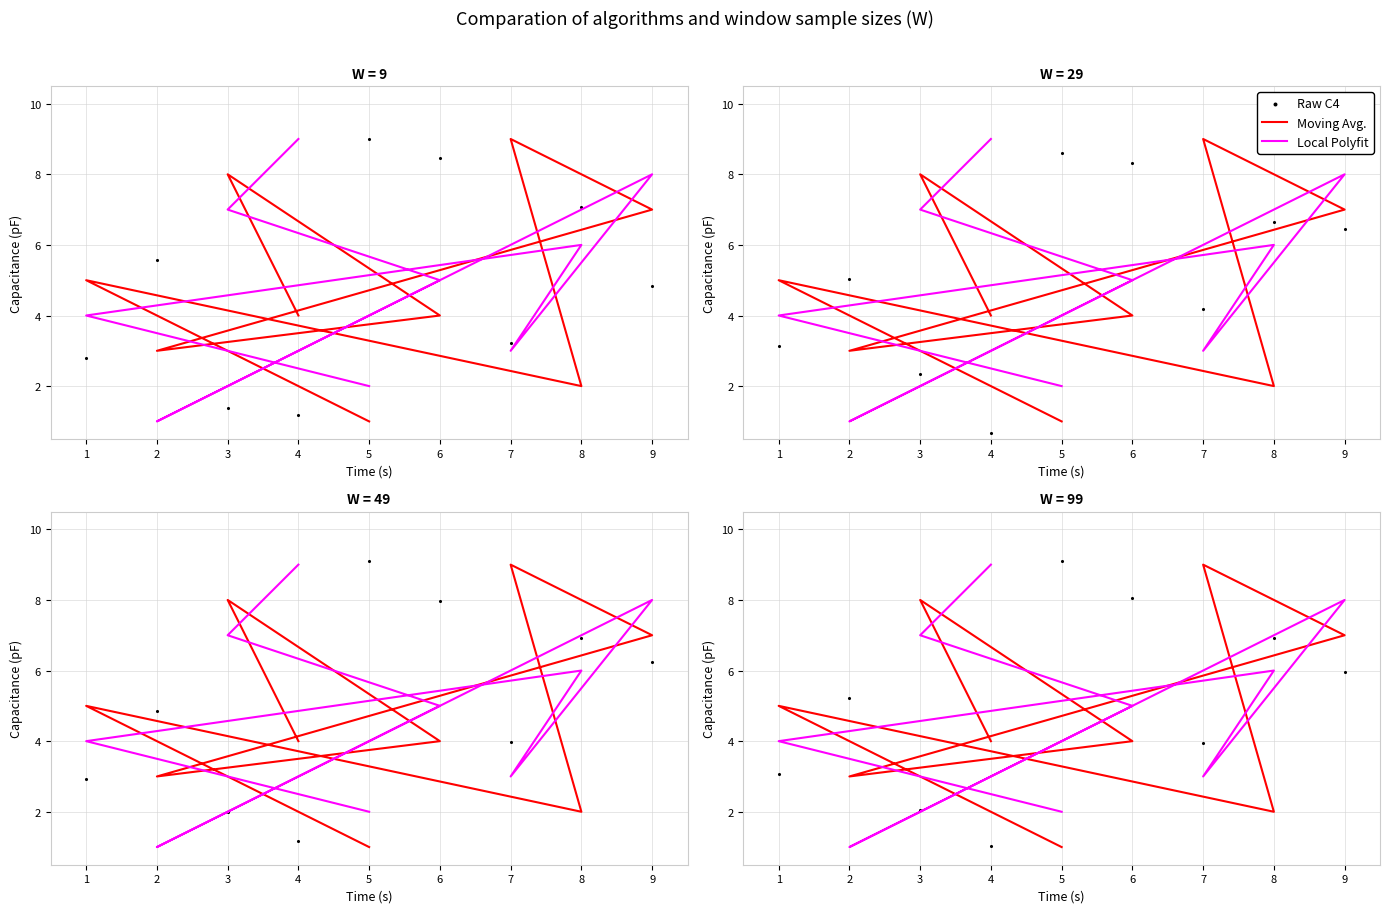

Which series contains the highest Y value?

Raw C4